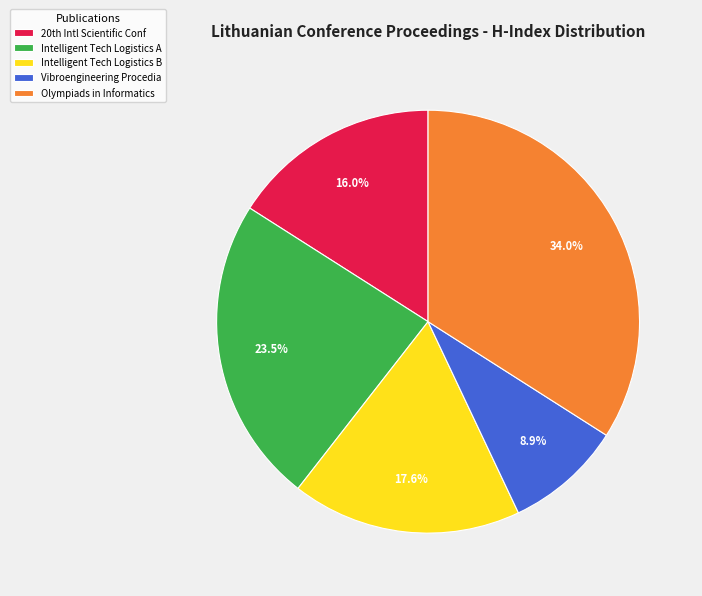

Approximately how many times larger is the value at Olympiads in Informatics compared to Intelligent Tech Logistics A?

1.4